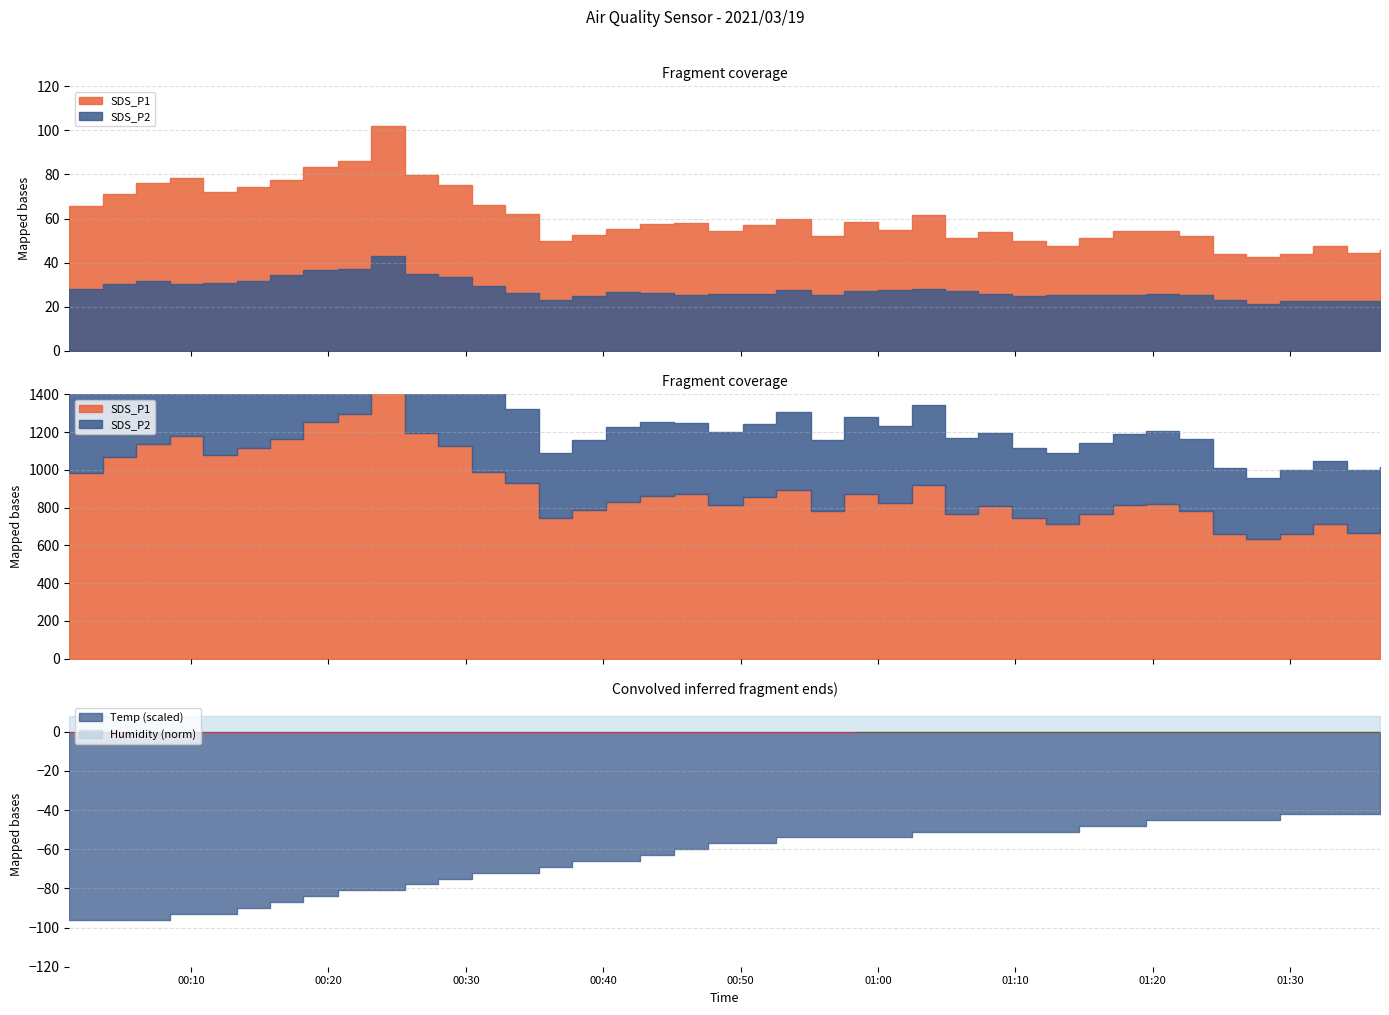

What is the difference between the second highest and minimum values in the SDS_P1 series?

44.0